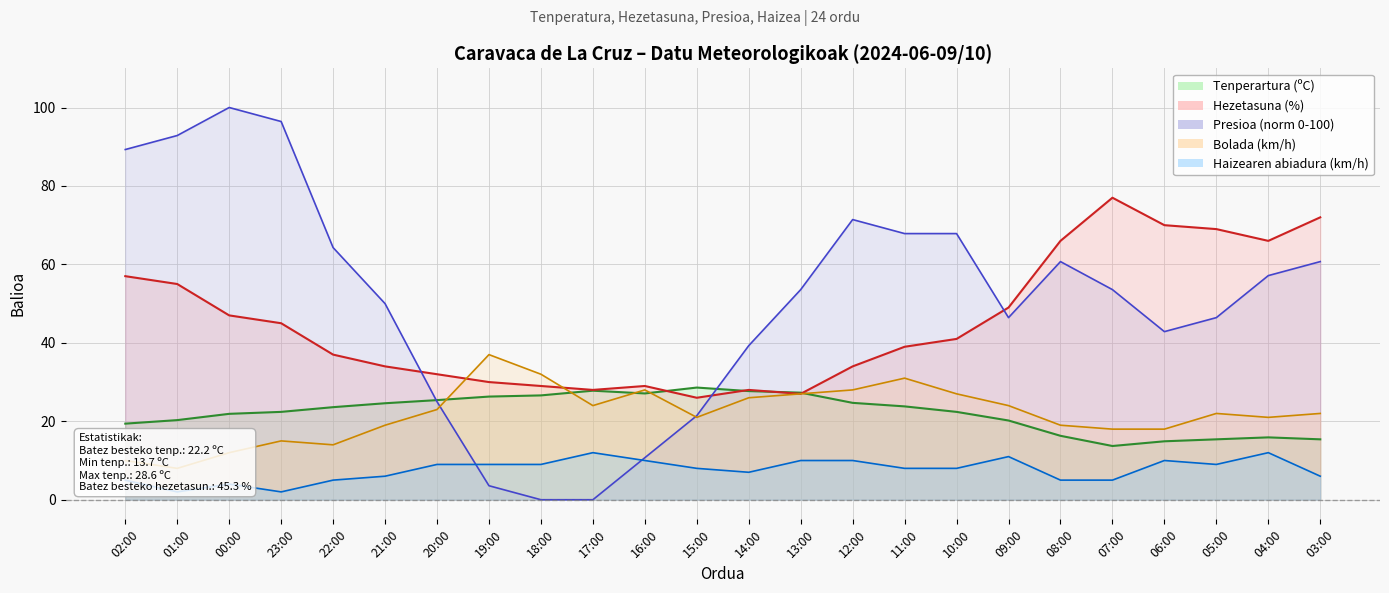

Which series ends up on top after the final intersection of Tenperartura (C) and Bolada (km/h)?

Bolada (km/h)